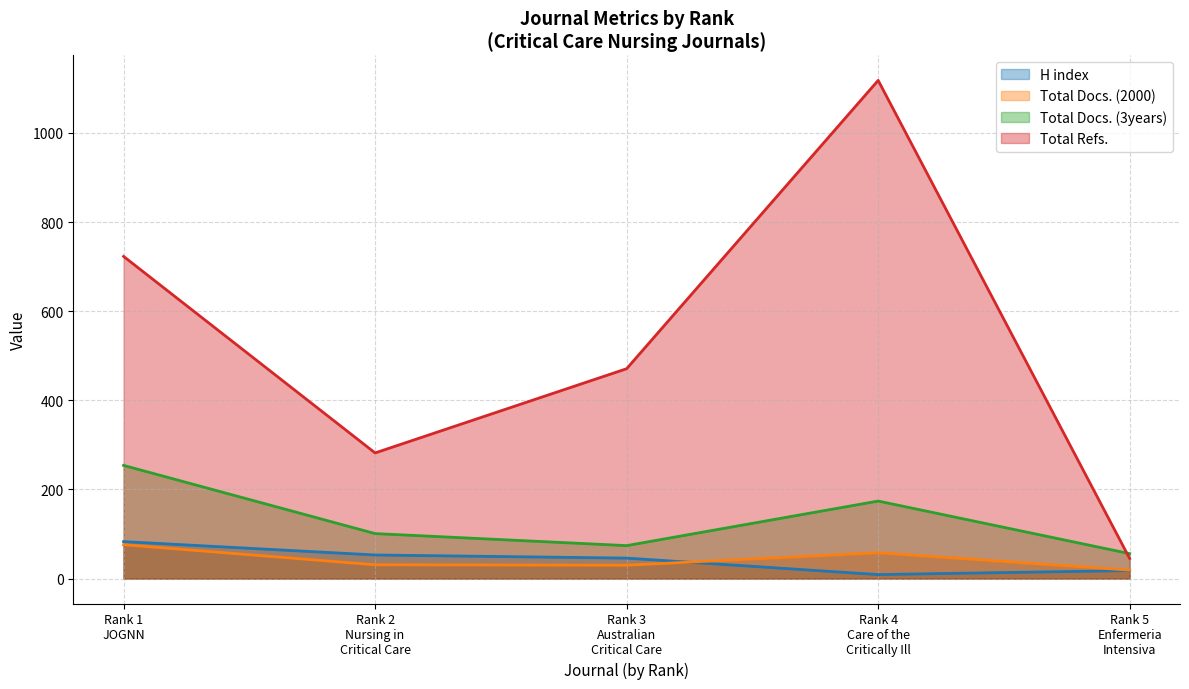

What are all the series names shown in the legend?

H index, Total Docs. (2000), Total Docs. (3years), Total Refs.